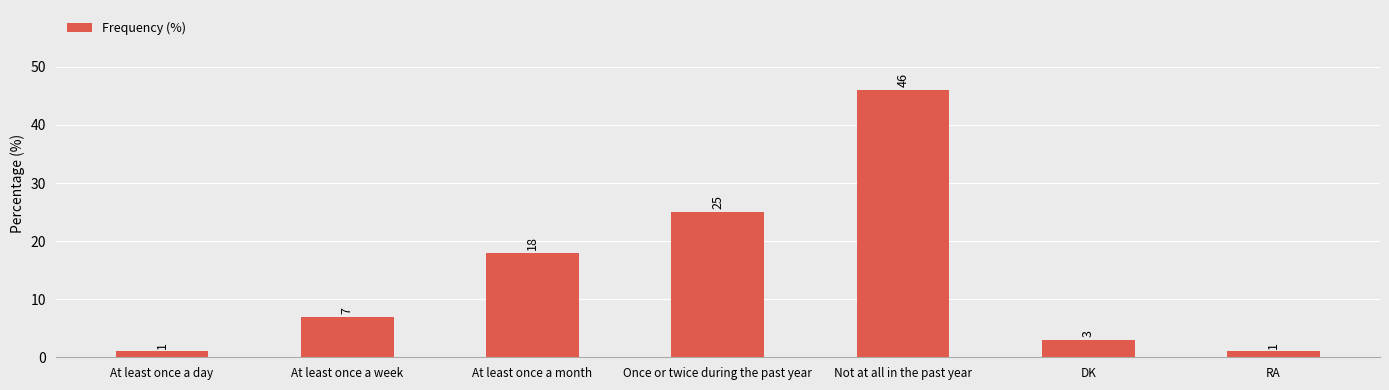

What is the ratio of the value at At least once a month to the value at DK?

6.0